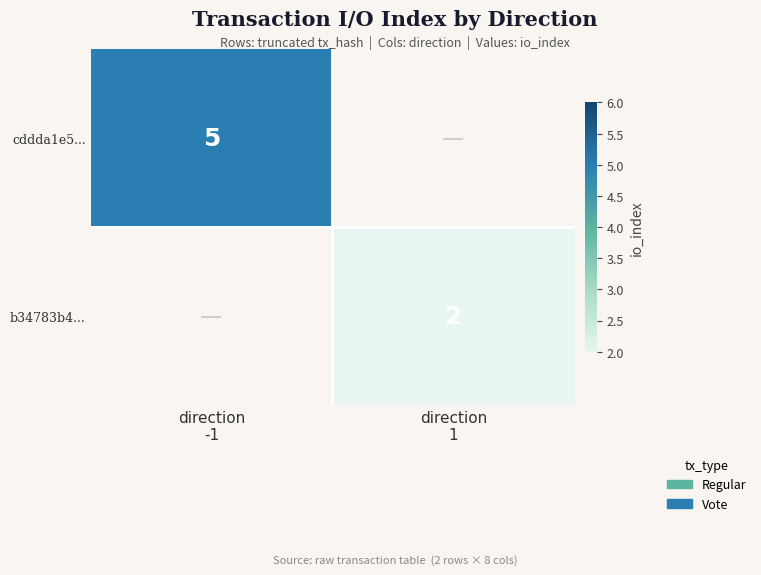

What is the smallest value displayed?

2.0